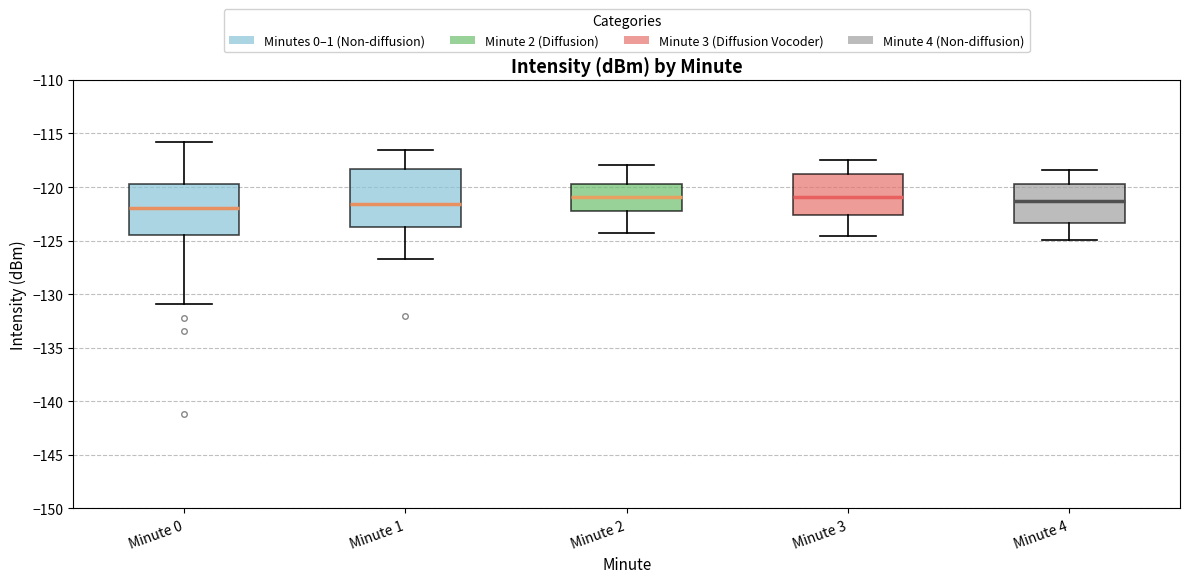

Reading left to right, transcribe this box plot: for each box, give where its median line is, the range the box spans, and where its two whiskers end, as read against the y-axis. The values are not printed on the chart, so give them approximately, as read against the axis.

Minute 0: median -122.0, box -124.5 to -119.5, whiskers -131.0 to -116.0
Minute 1: median -121.5, box -123.5 to -118.5, whiskers -126.5 to -116.5
Minute 2: median -121.0, box -122.0 to -119.5, whiskers -124.5 to -118.0
Minute 3: median -121.0, box -122.5 to -119.0, whiskers -124.5 to -117.5
Minute 4: median -121.5, box -123.5 to -119.5, whiskers -125.0 to -118.5